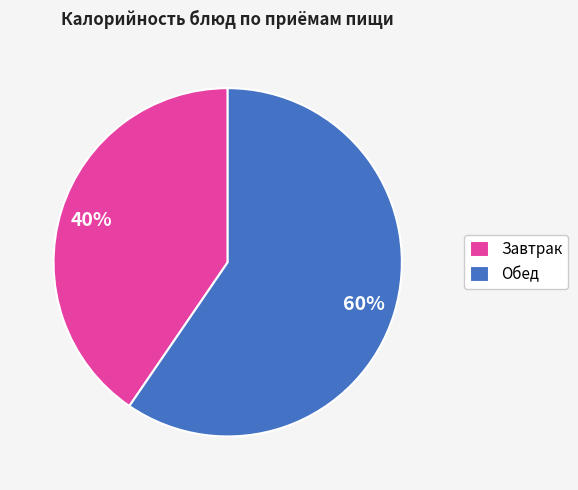

What is the smallest slice in the pie chart?

Завтрак